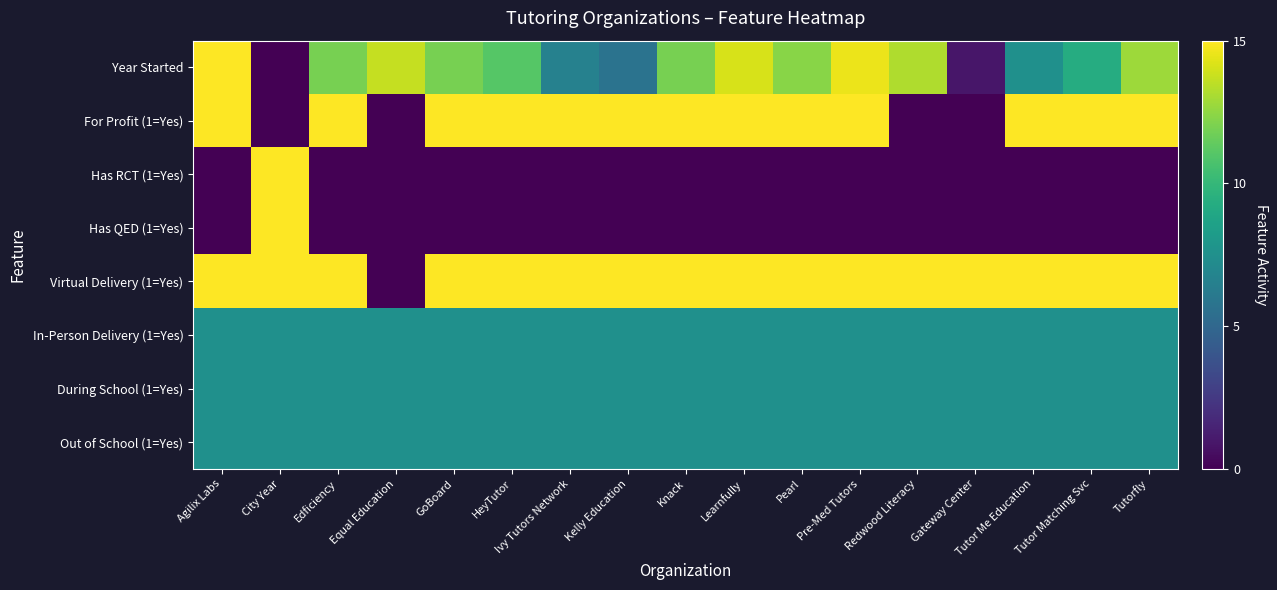

What is the difference between the highest and lowest values at GoBoard?

15.0